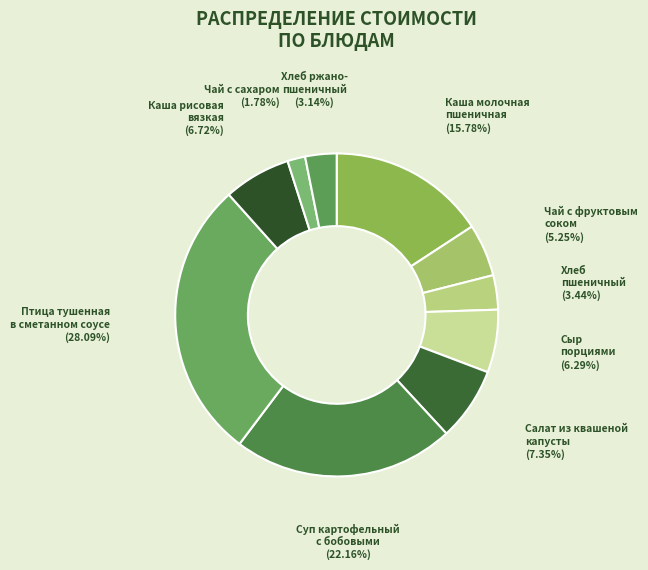

Which category has the biggest portion of the pie?

Птица тушенная в сметанном соусе